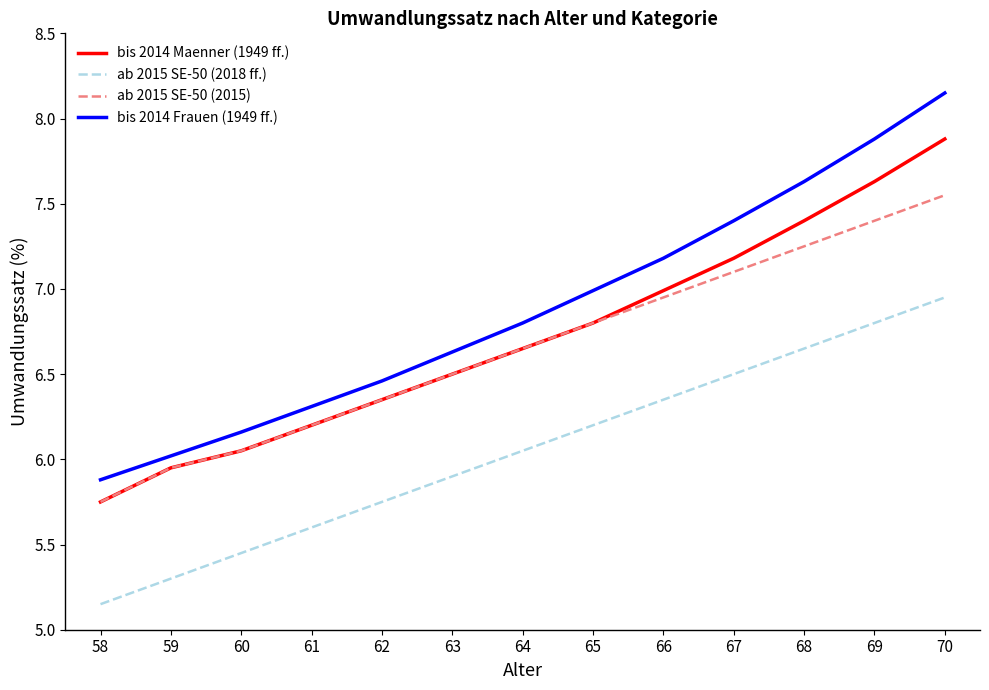

Is it true that bis 2014 Frauen (1949 ff.) equals 6.6 at 63?

True